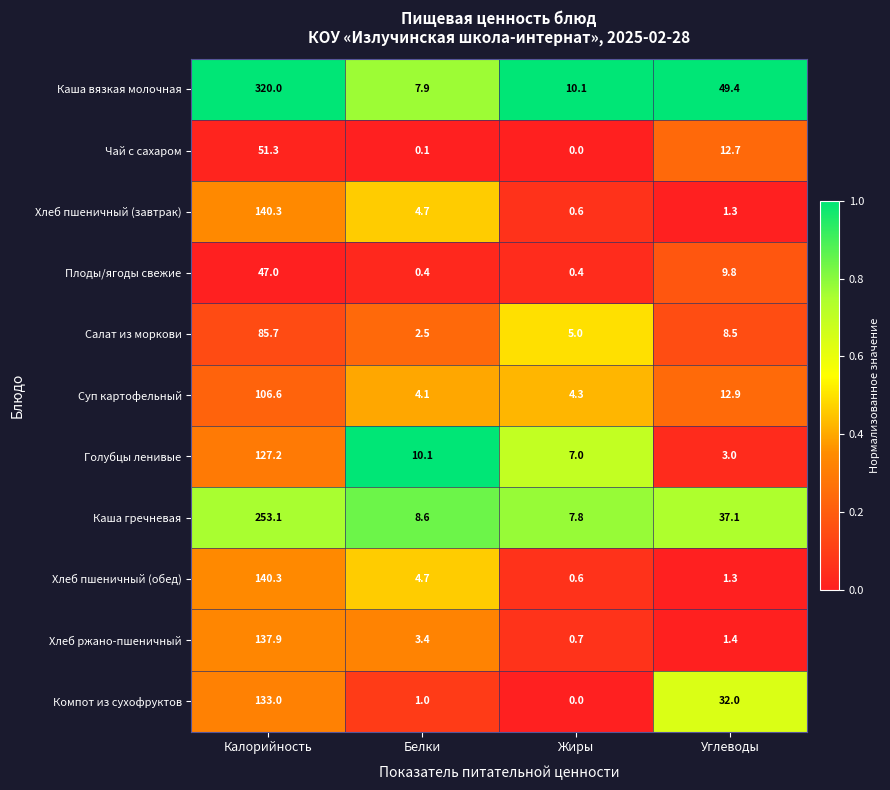

How many data points does each series have?

4